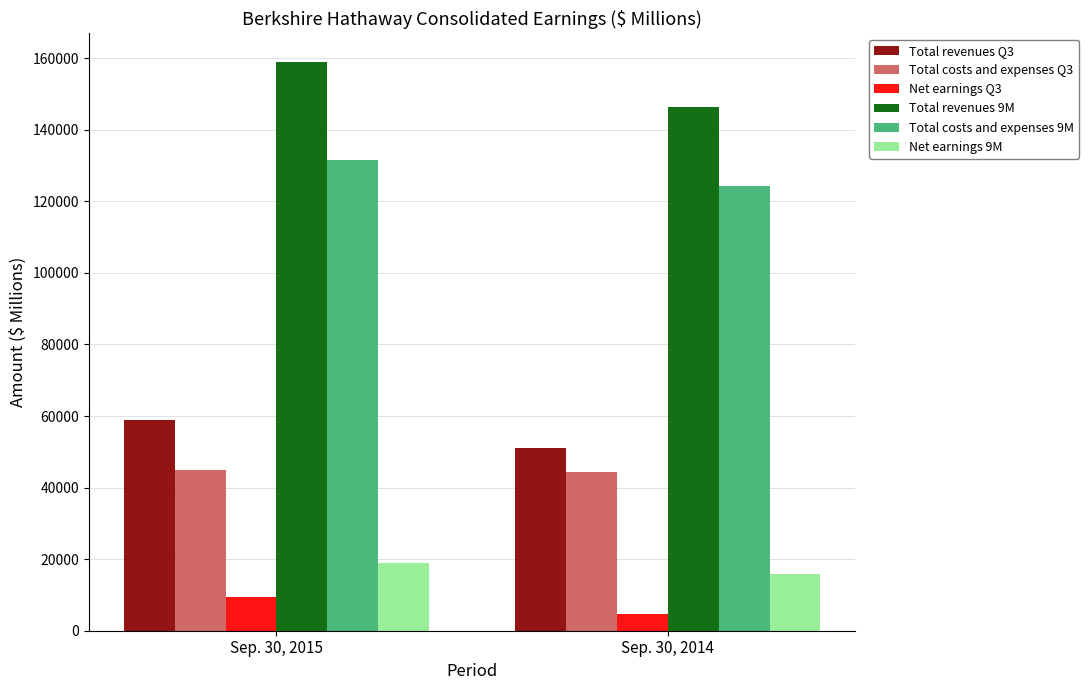

What is the value of the Total revenues Q3 bar at the 2nd from the left?

51199